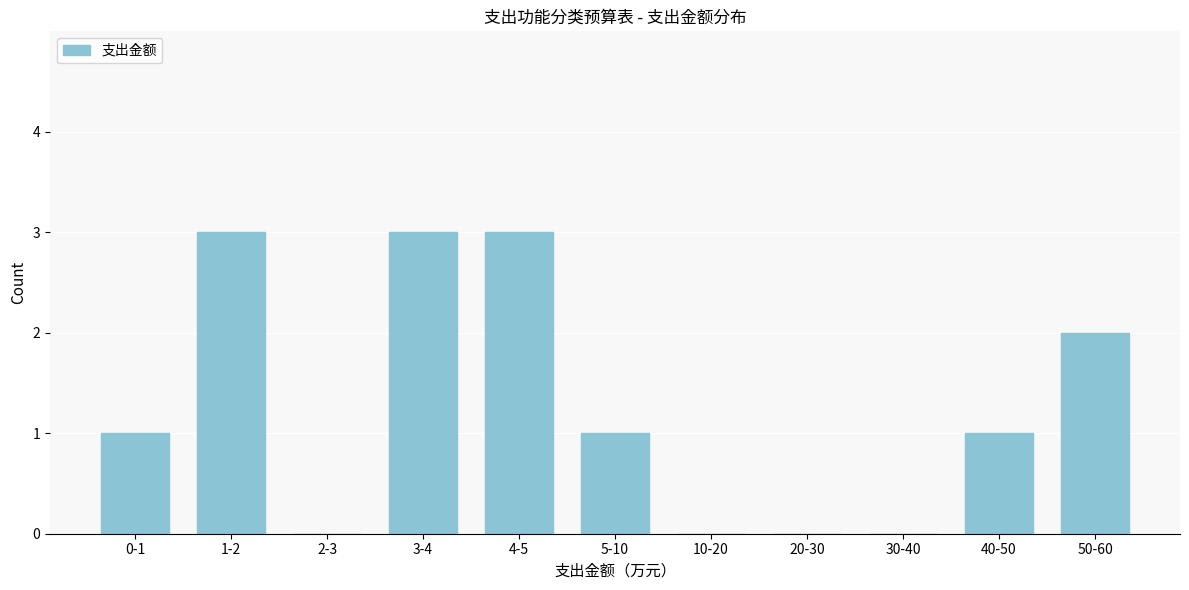

Reading left to right, list all the values displayed in this chart.

0-1=1	1-2=3	2-3=0	3-4=3	4-5=3	5-10=1	10-20=0	20-30=0	30-40=0	40-50=1	50-60=2